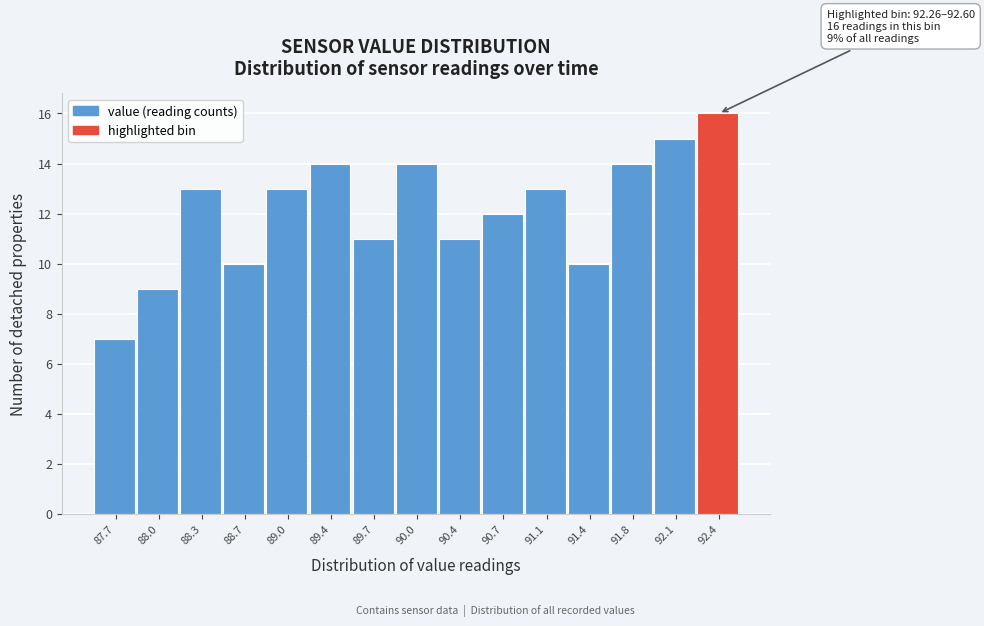

Over which range of the x-axis is the bar tallest?

92.26 to 92.60